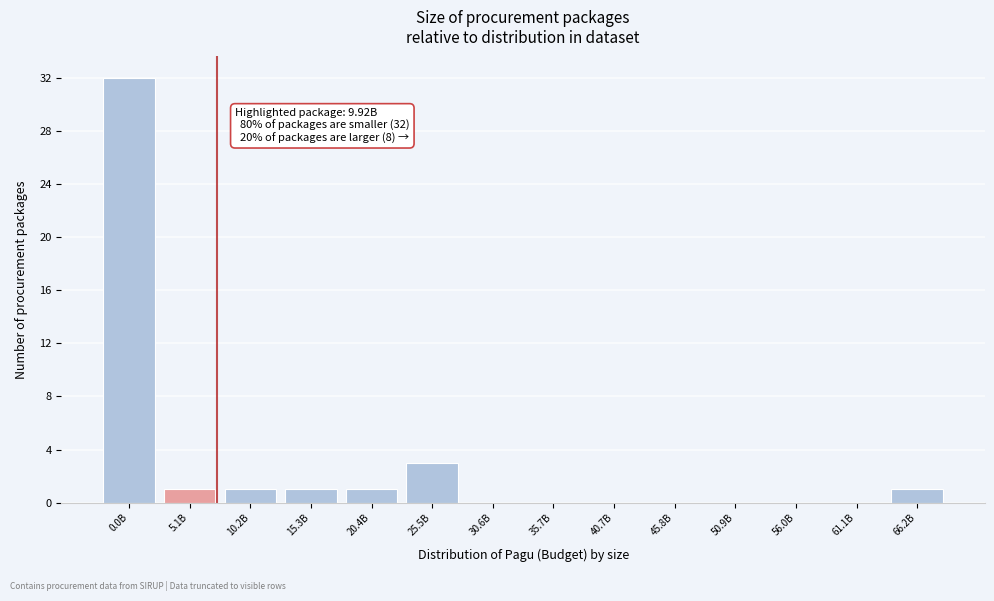

Reading right to left, extract all data points from this chart.

66.2B=1	61.1B=0	56.0B=0	50.9B=0	45.8B=0	40.7B=0	35.7B=0	30.6B=0	25.5B=3	20.4B=1	15.3B=1	10.2B=1	5.1B=1	0.0B=32